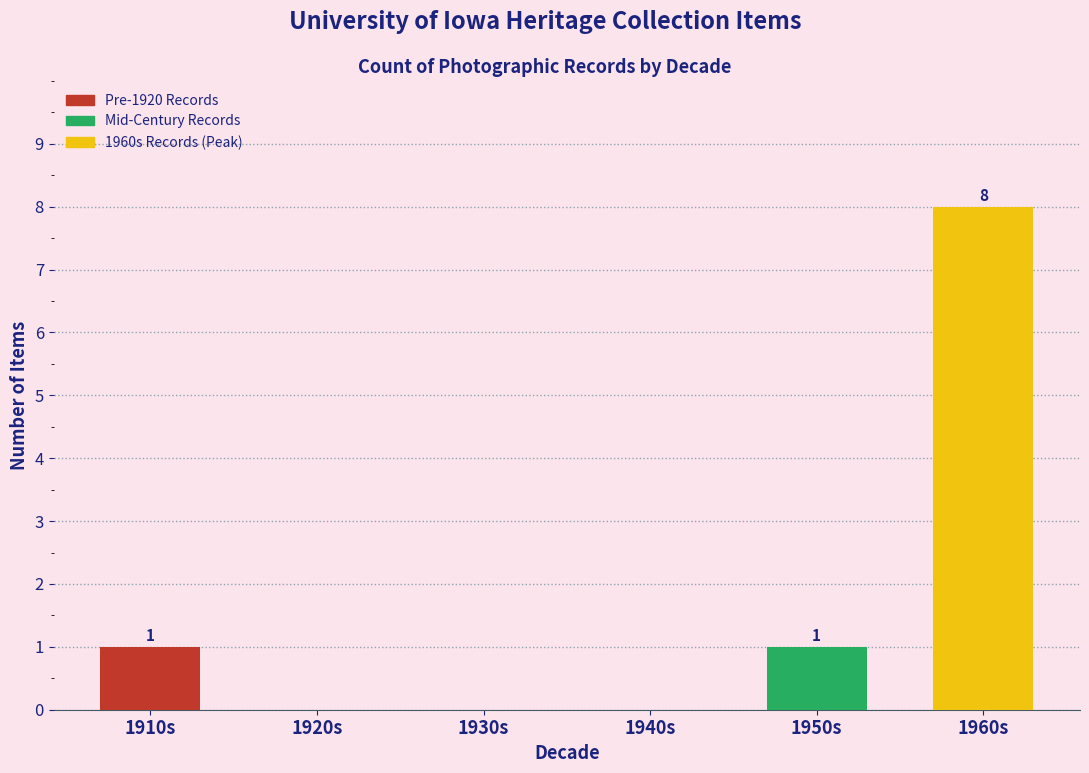

How many values are above zero?

3